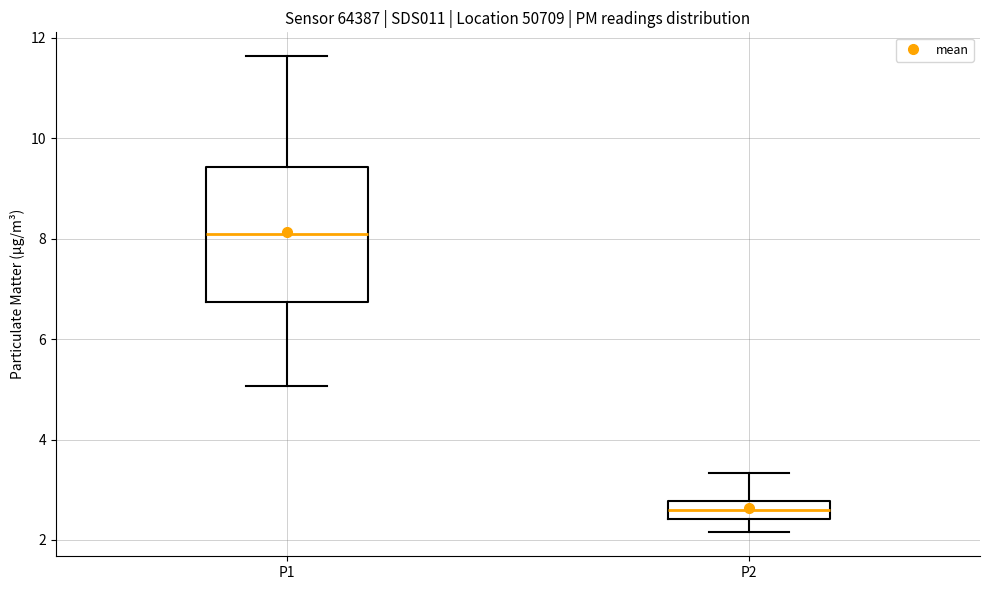

Where does the lower whisker of the box for P2 end on the y-axis? The values are not printed on the chart, so give them approximately, as read against the axis.

2.2